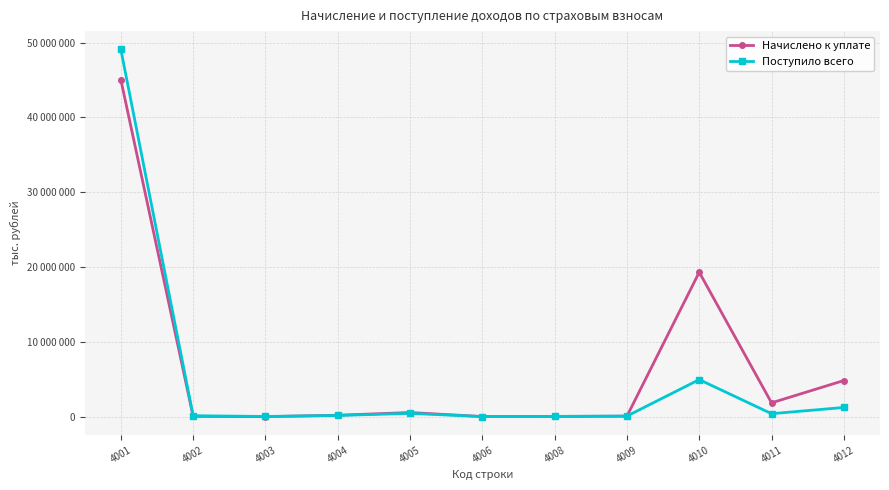

Which label corresponds to the largest value in the chart?

4001